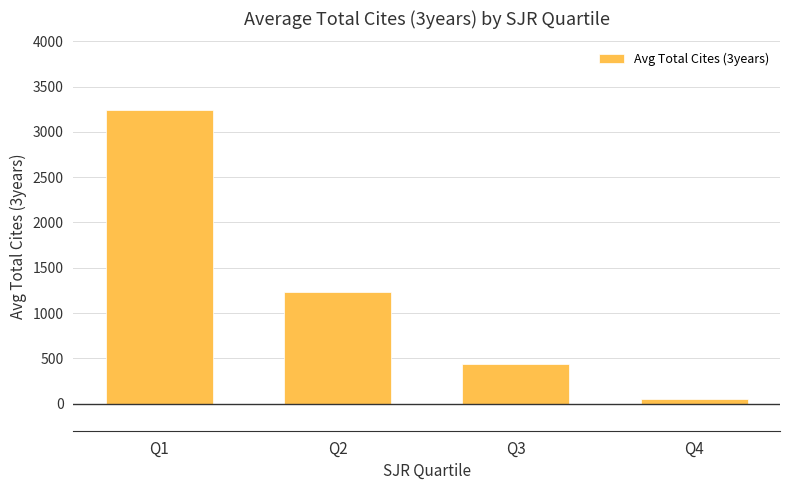

Are the bars horizontal?

No